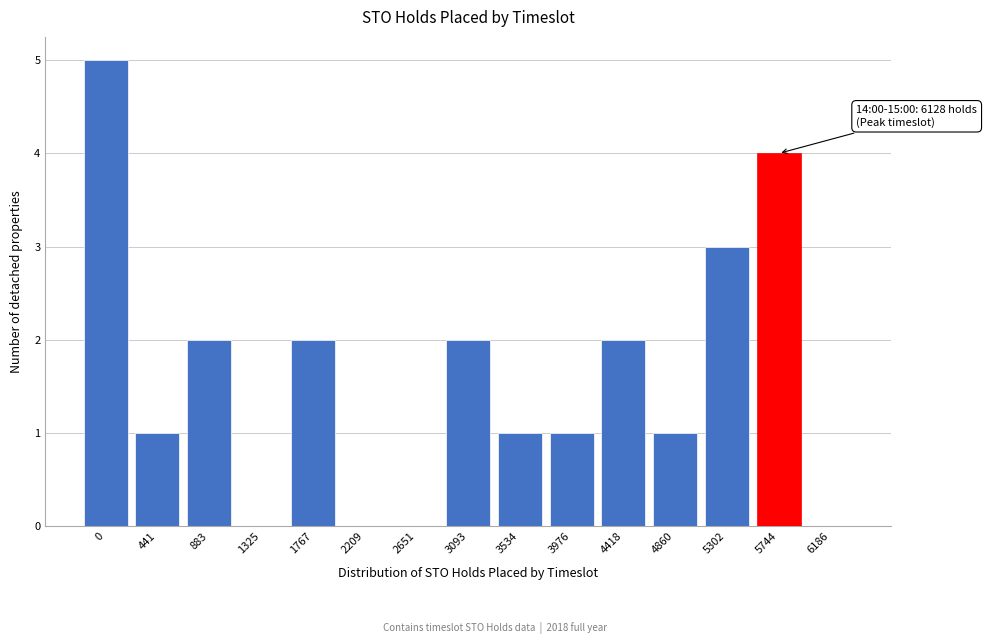

Reading right to left, extract all data points from this chart.

6186=0	5744=4	5302=3	4860=1	4418=2	3976=1	3534=1	3093=2	2651=0	2209=0	1767=2	1325=0	883=2	441=1	0=5